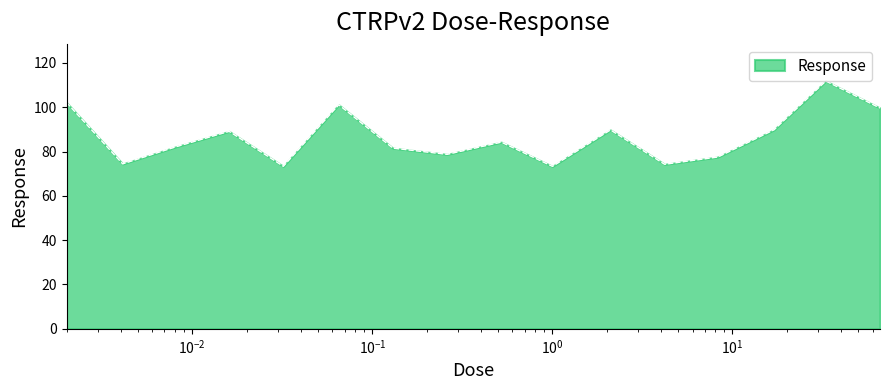

What is the greatest value displayed?

111.8